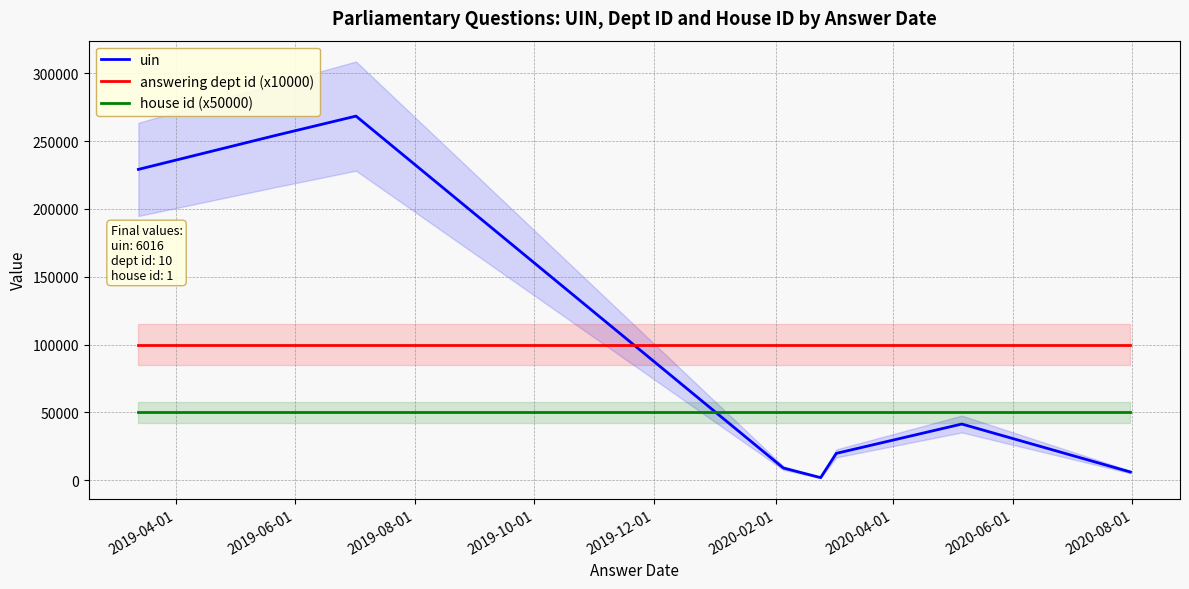

Rank the series by their maximum value, from lowest to highest.

house id (x50000), answering dept id (x10000), uin